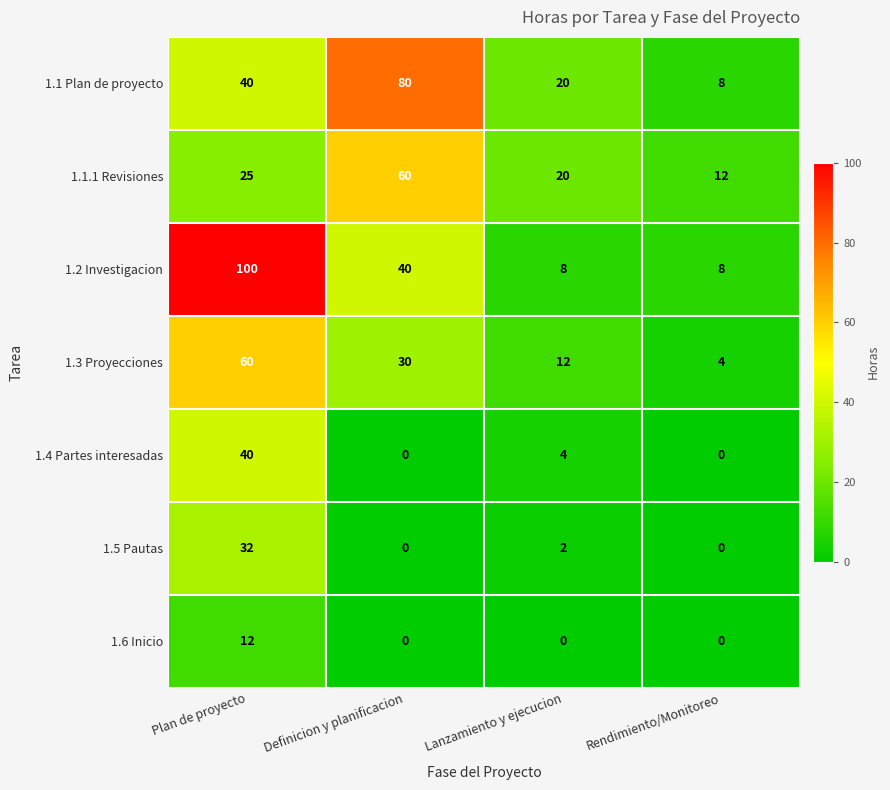

What is the average value of the 1.2 Investigacion series?

39